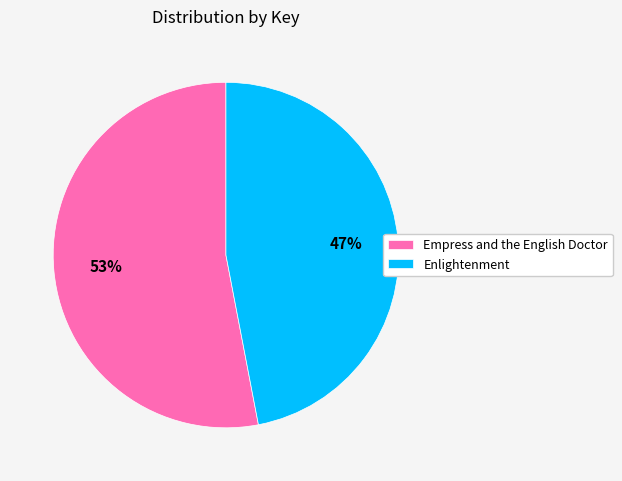

Does Enlightenment account for over 50% of the chart?

No